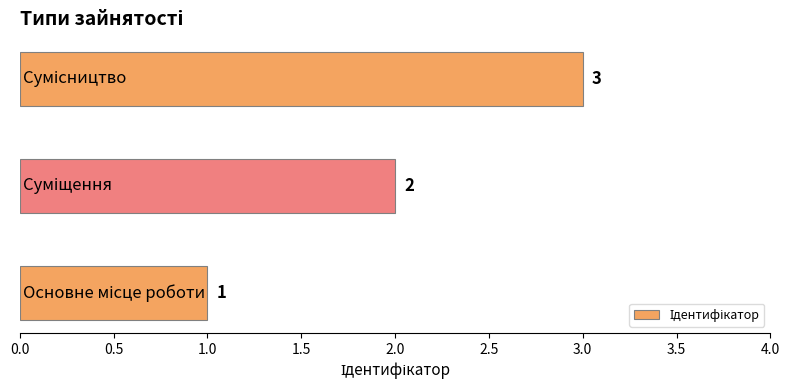

What is the greatest value displayed?

3